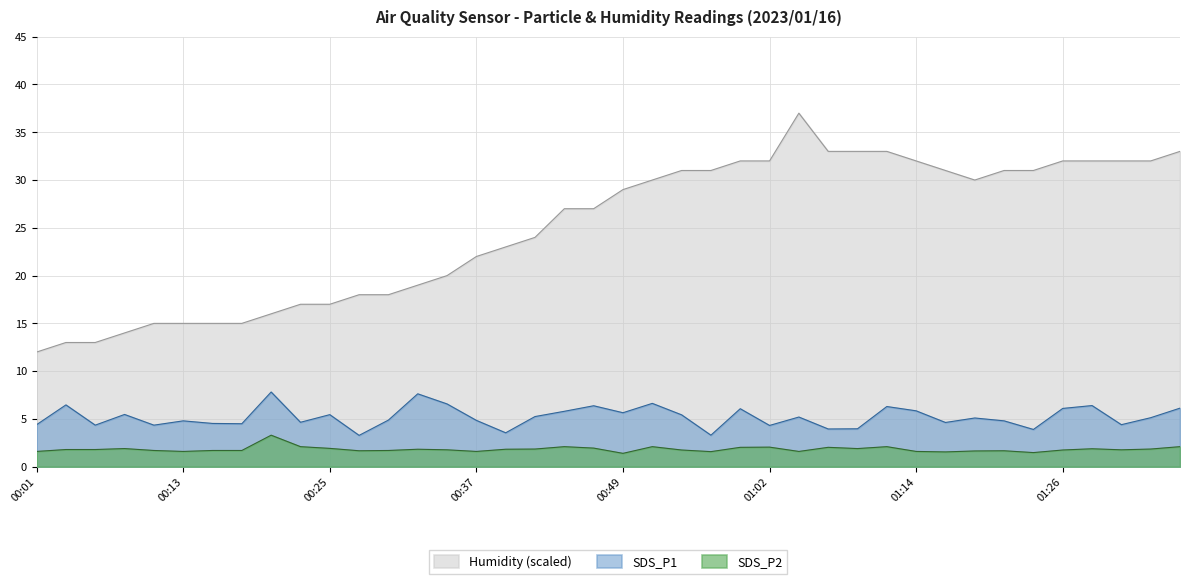

What is the difference between the second highest and second lowest values in the Humidity series?

20.0